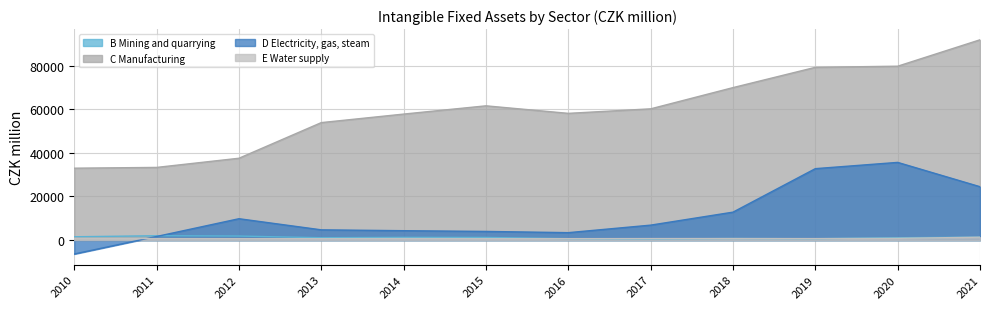

Which category has the highest value in the E Water supply series?

2021